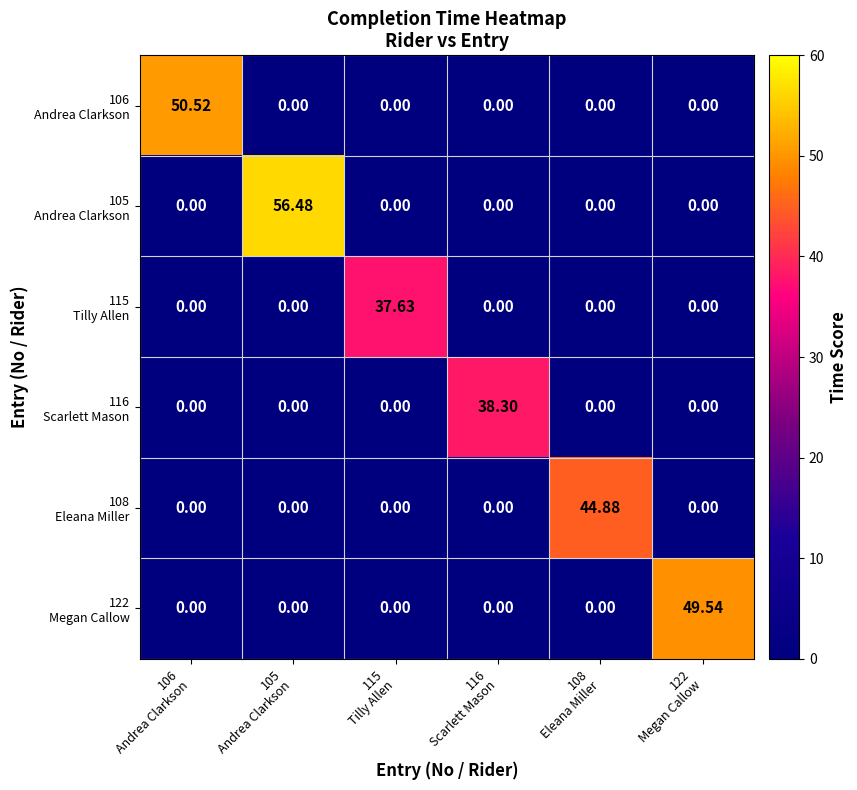

Count the number of categories in the chart.

6